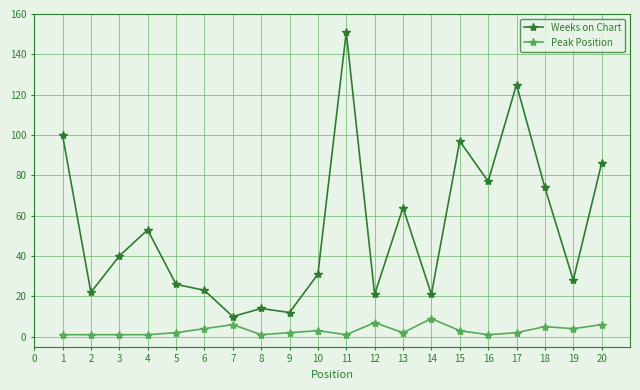

Reading left to right, what are all the values shown in this chart?

Weeks on Chart: 100	22	40	53	26	23	10	14	12	31	151	21	64	21	97	77	125	74	28	86
Peak Position: 1	1	1	1	2	4	6	1	2	3	1	7	2	9	3	1	2	5	4	6